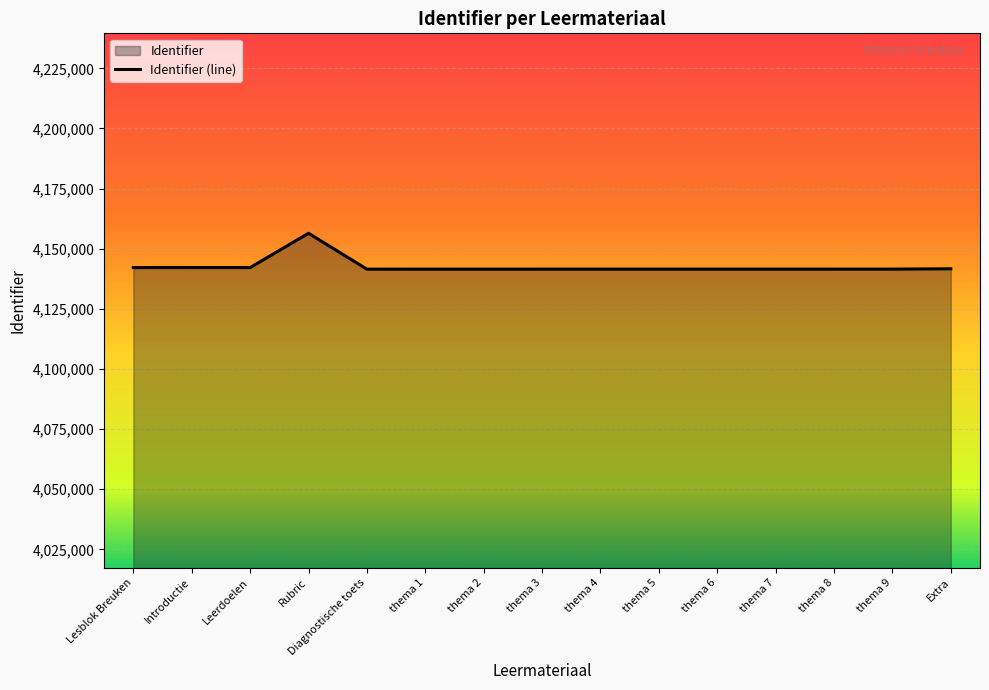

How many points are higher than both their immediate neighbors (excluding endpoints)?

1